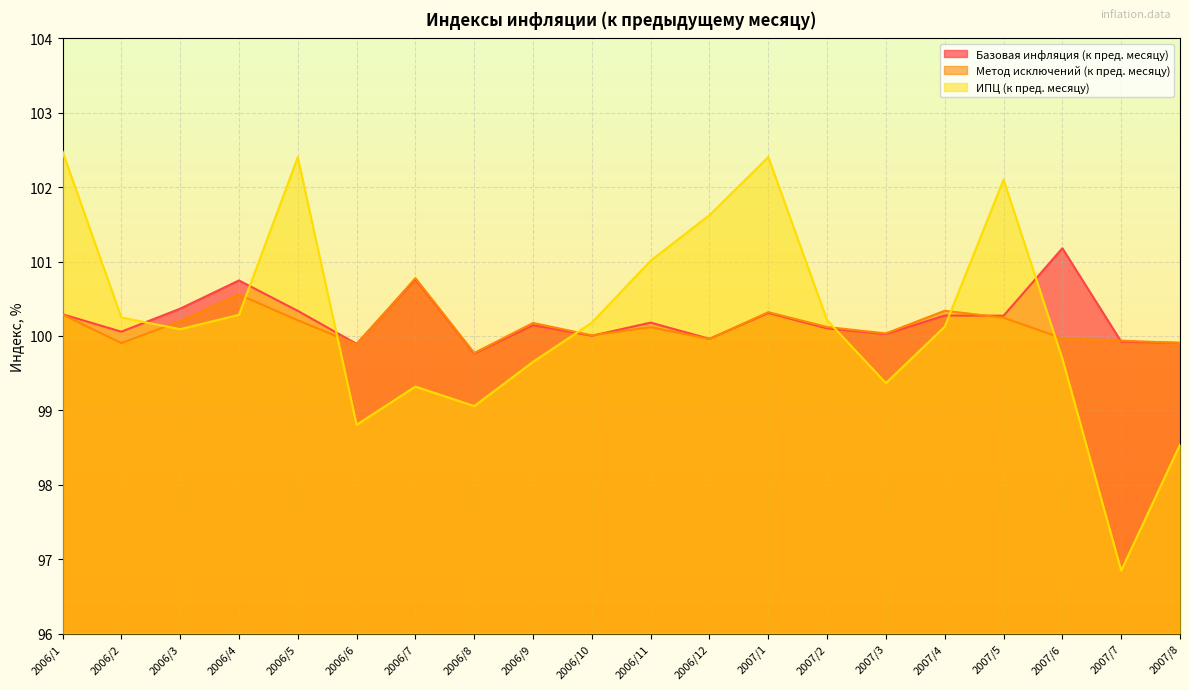

What is the label of the 2nd point from the right?

2007/7